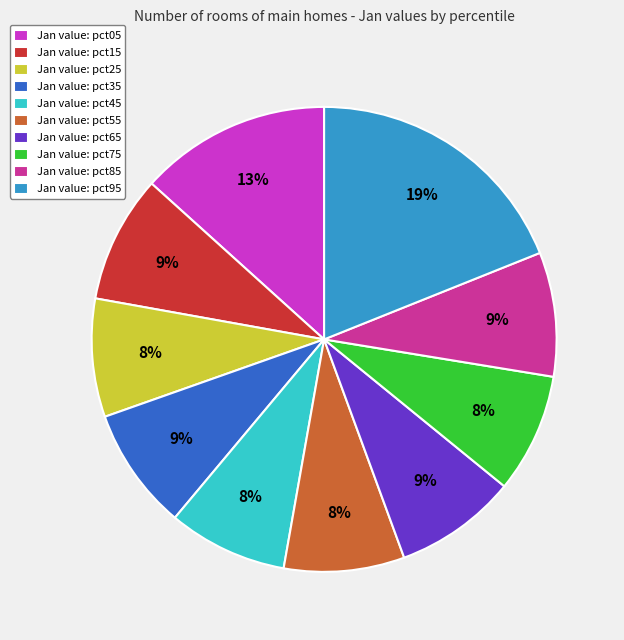

To the nearest percent, what is the difference between the largest and smallest slice percentages?

11%